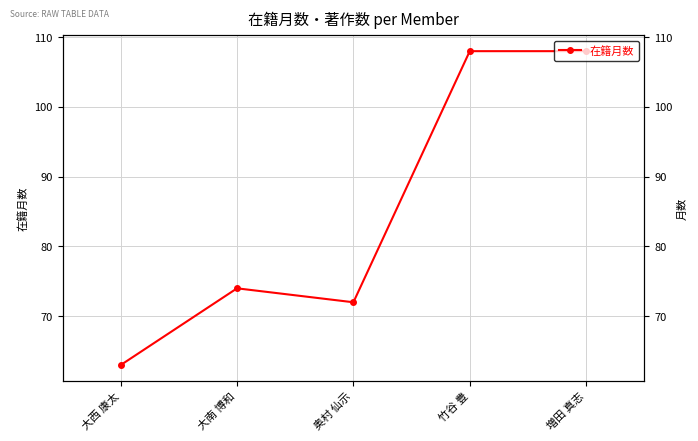

How many values exceed 74?

2